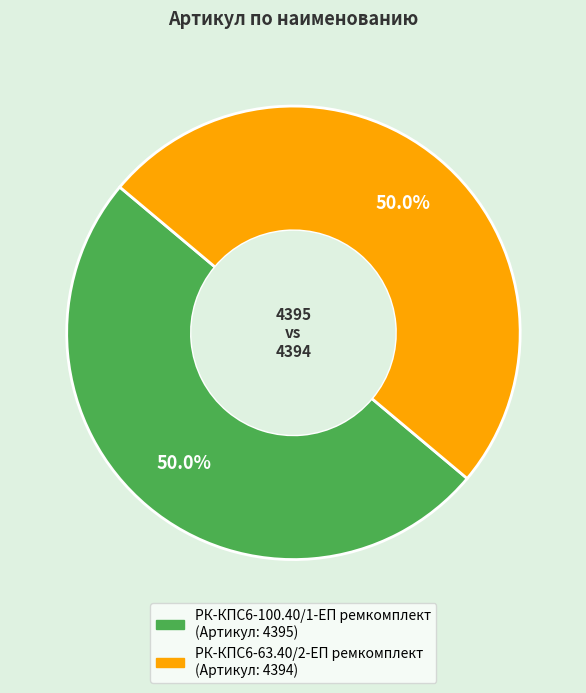

Is it true that РК-КПС6-63.40/2-ЕП ремкомплект is 61% of the pie?

False